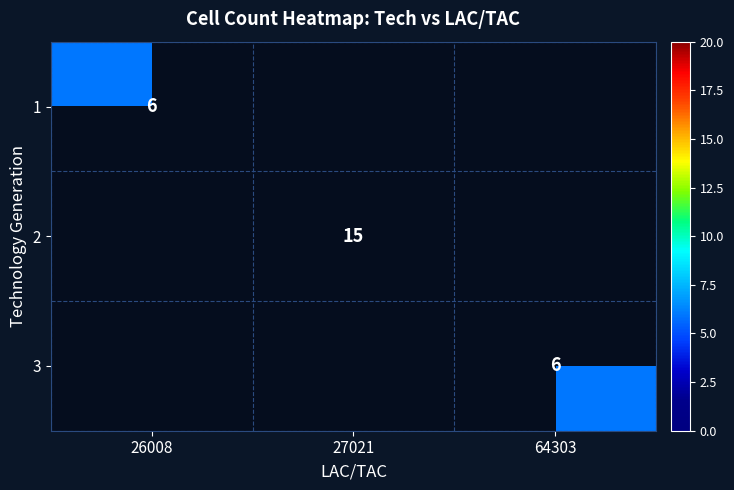

Is it true that 3 equals 3 at 64303?

False